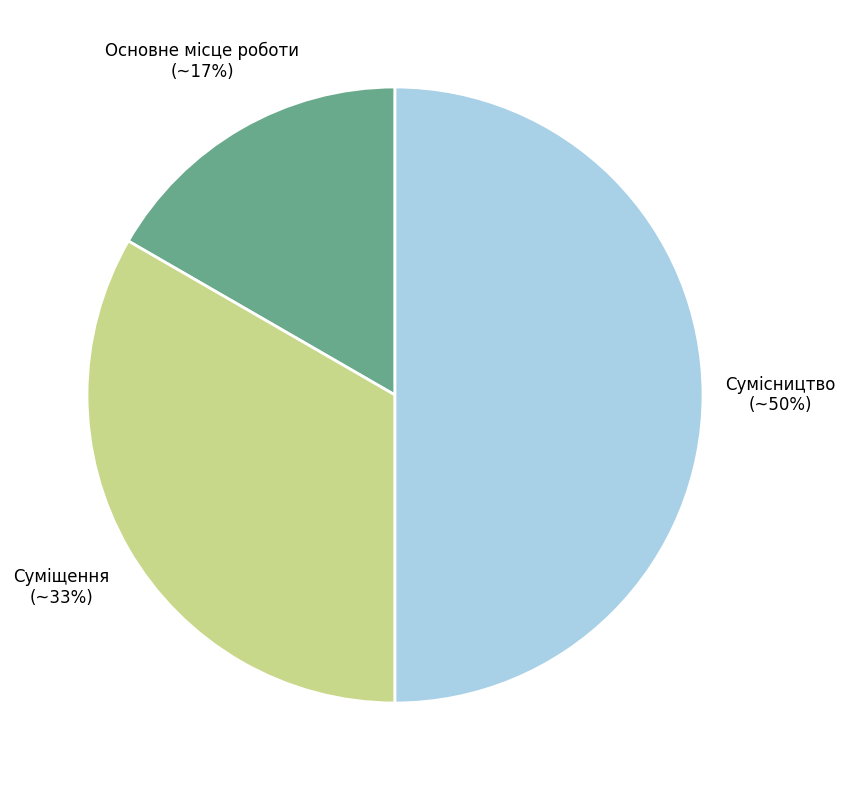

To the nearest percent, what is the difference between the largest and smallest slice percentages?

33%